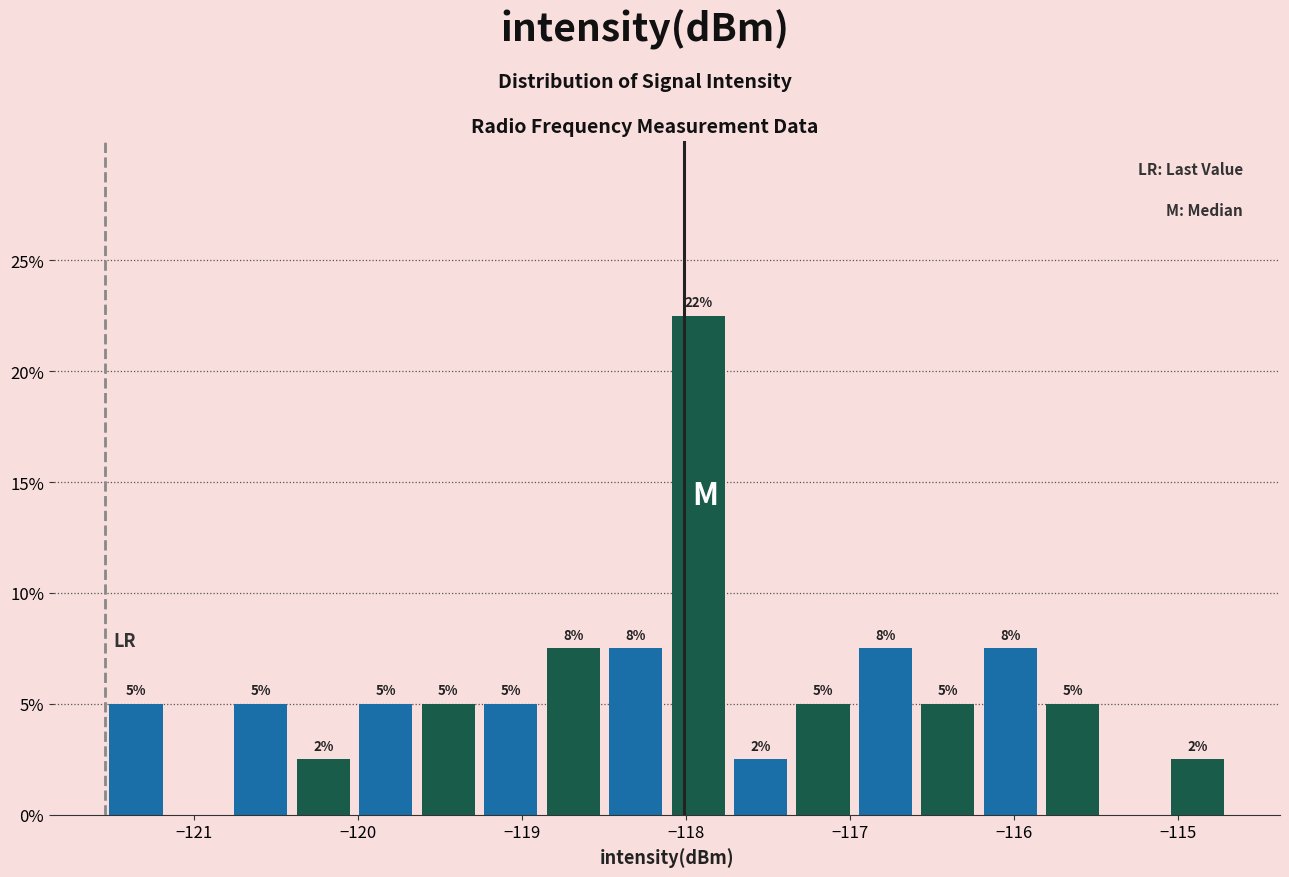

Read against the x-axis, roughly where is the centre of the tallest bar?

-117.9